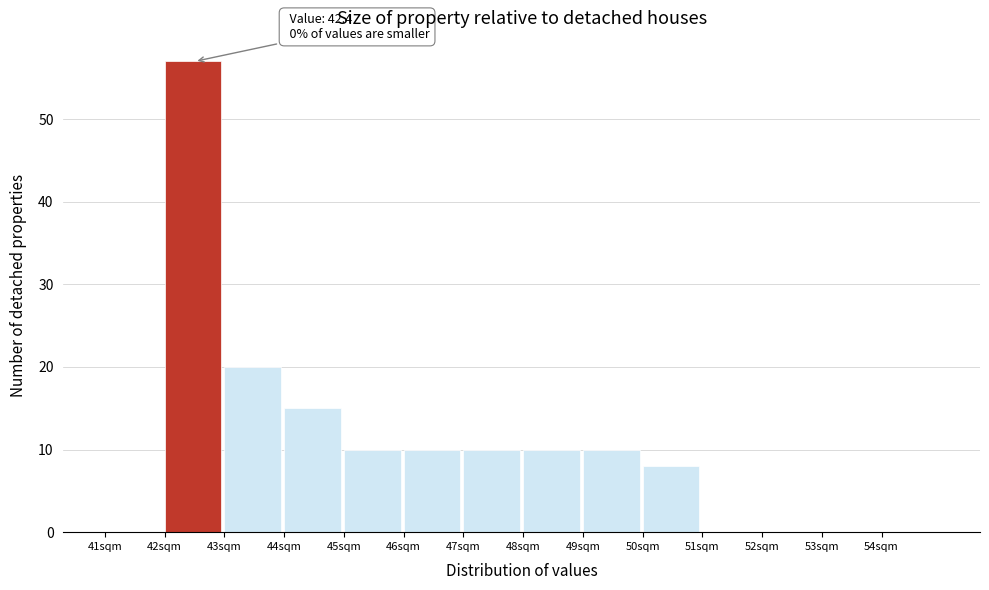

Over which range of the x-axis is the bar tallest?

42 to 43